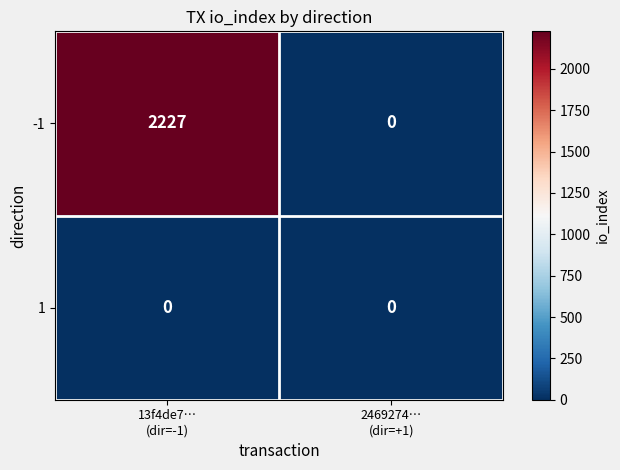

Count the number of data series in this chart.

2